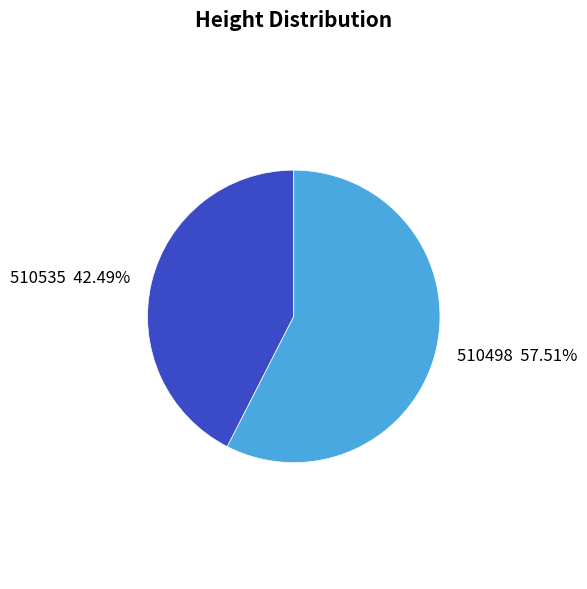

Count the number of slices in the pie.

2